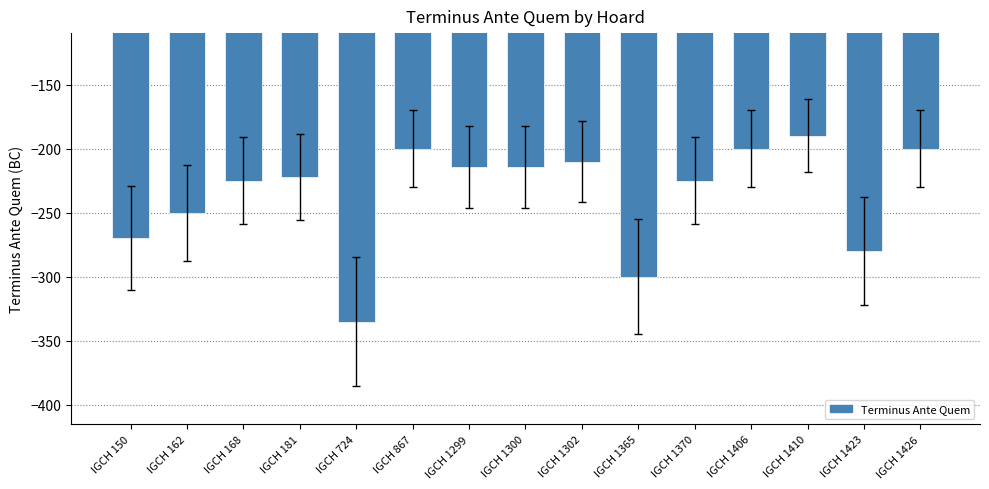

What is the sum of all values?

-3535